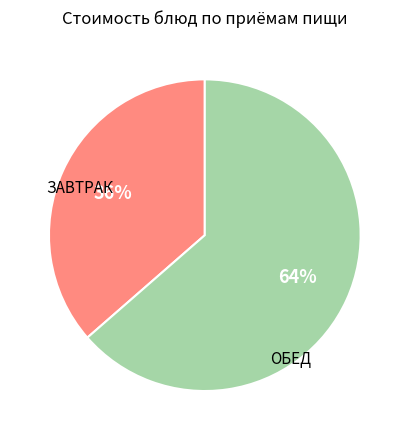

To the nearest percent, what is the average slice percentage?

50%